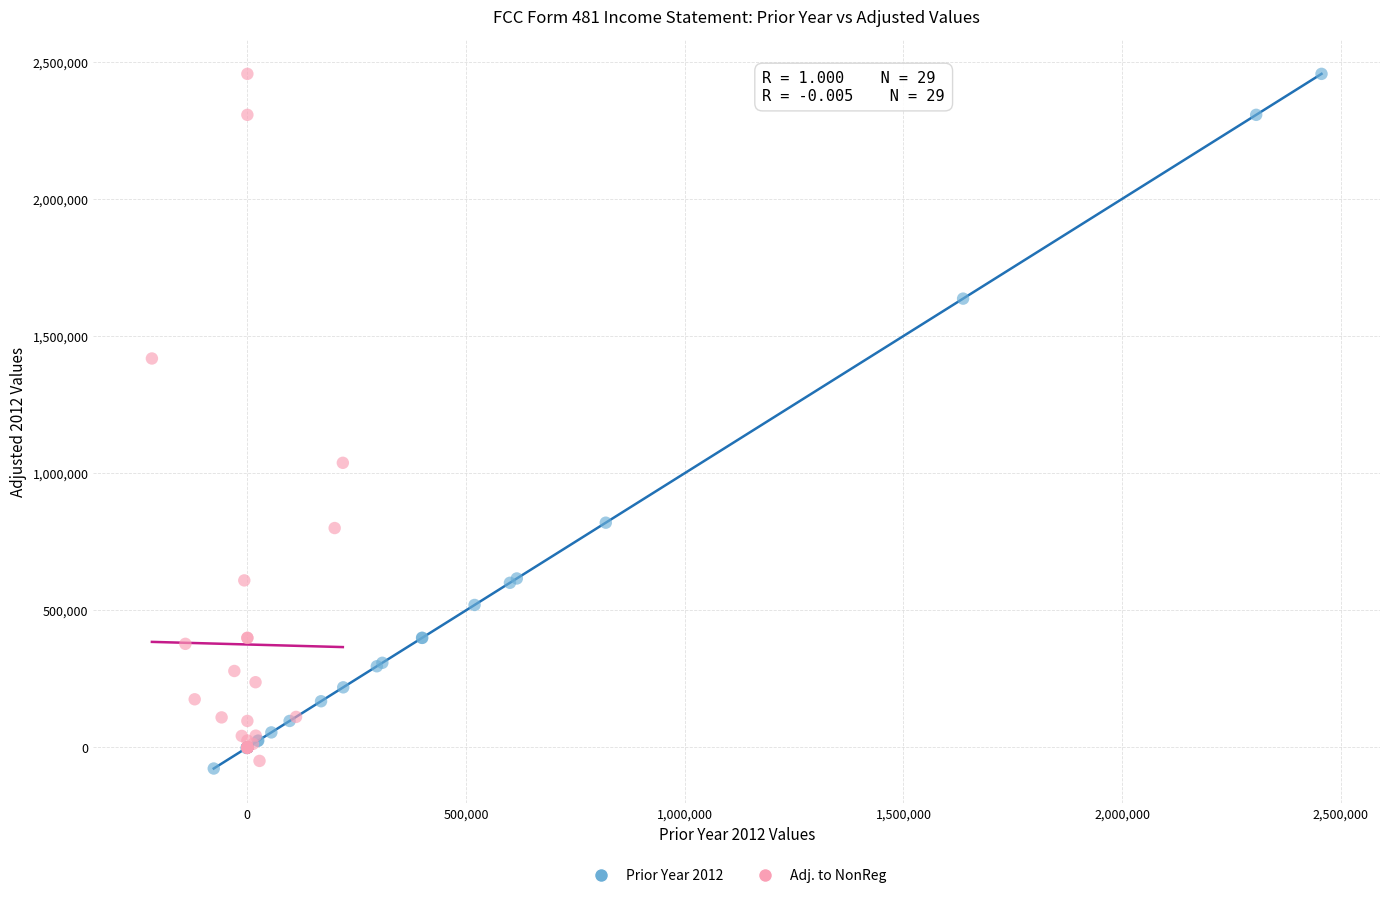

What are all the series names shown in the legend?

Prior Year 2012, Adj. to NonReg